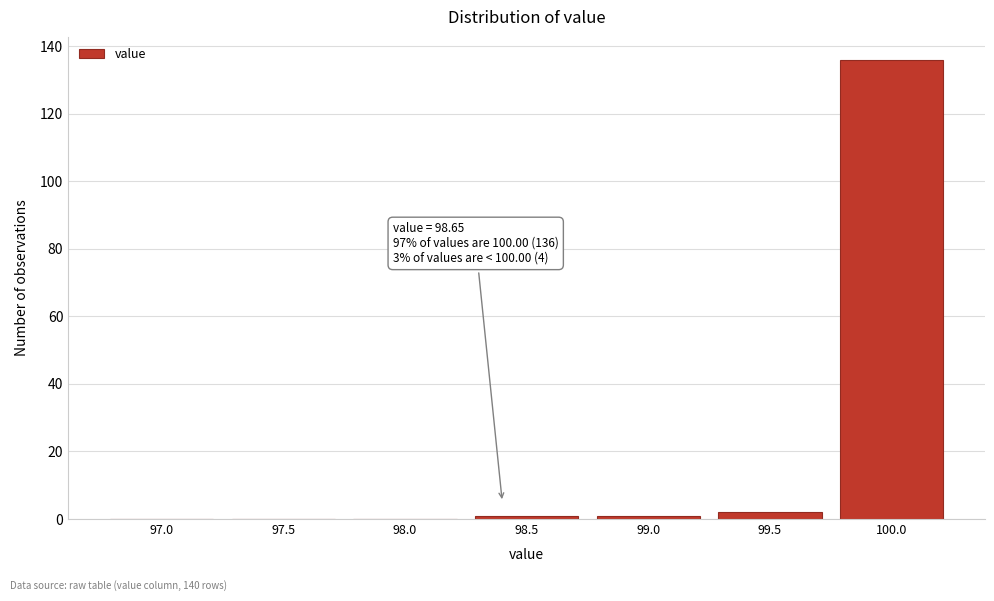

Reading right to left, transcribe all the data shown in this chart.

100.0=136	99.5=2	99.0=1	98.5=1	98.0=0	97.5=0	97.0=0